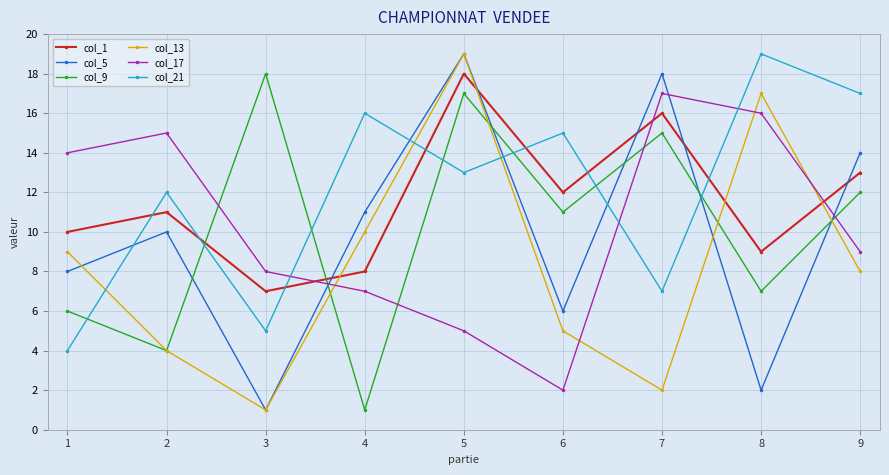

Is the value of col_13 at 2 greater than the value of col_17 at 2?

No